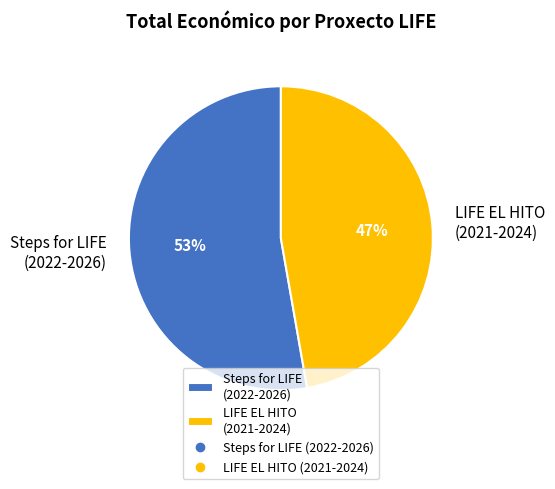

Is the sum of LIFE EL HITO (2021-2024) and Steps for LIFE (2022-2026) greater than half?

Yes